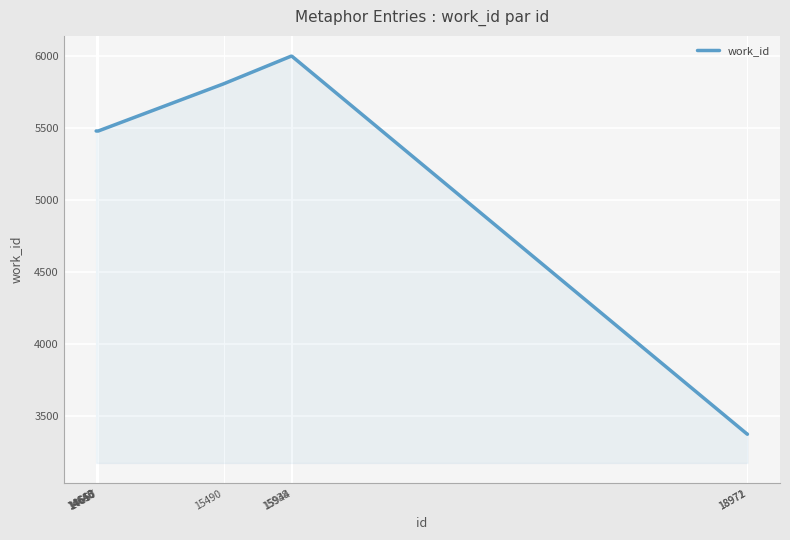

Reading left to right, list all the values displayed in this chart.

5479	5479	5479	5479	5479	5807	5999	5999	3370	3370